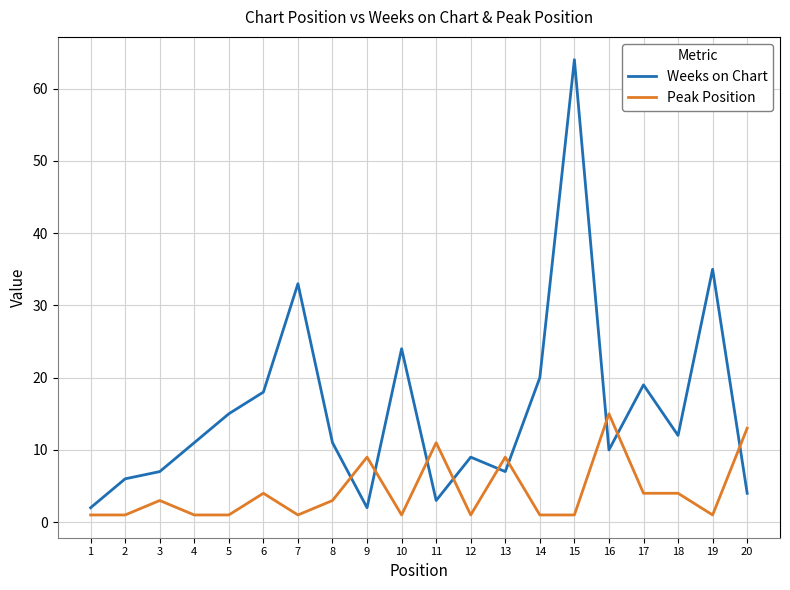

Is it true that Peak Position equals 1 at 7?

True